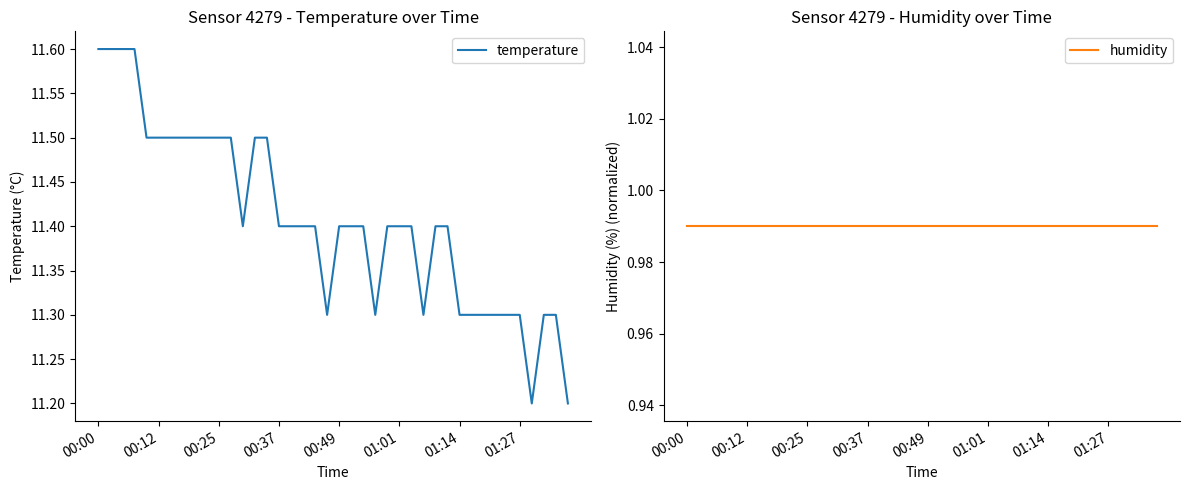

How many lines are shown in the chart?

2